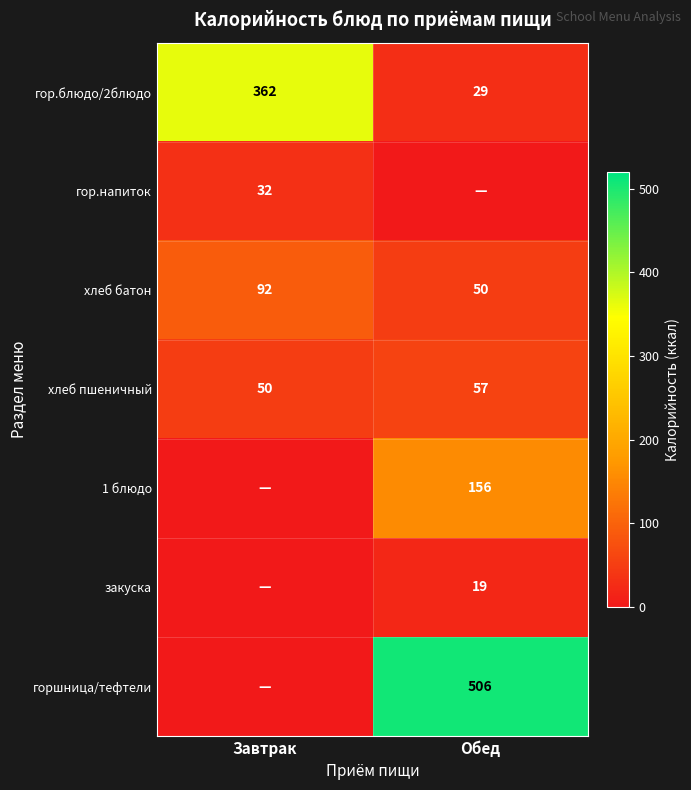

Rank the categories by хлеб пшеничный value from highest to lowest.

Обед, Завтрак